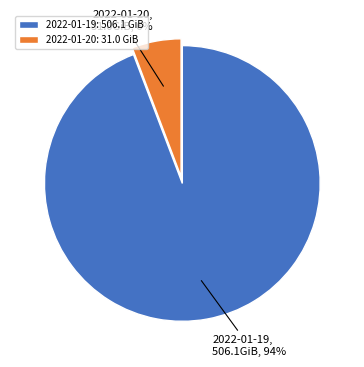

To the nearest percent, what portion does 2022-01-20 represent?

6%